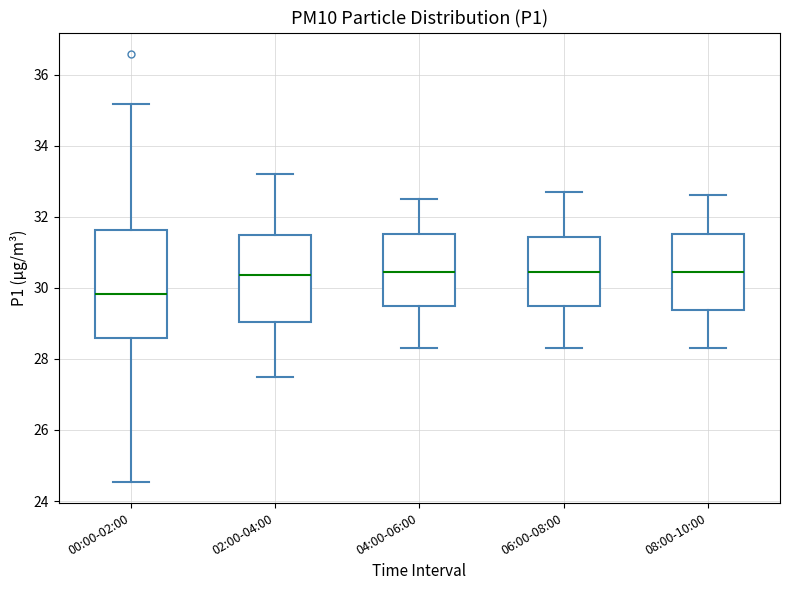

Where is the upper edge of the box for 04:00-06:00 on the y-axis? The values are not printed on the chart, so give them approximately, as read against the axis.

31.6